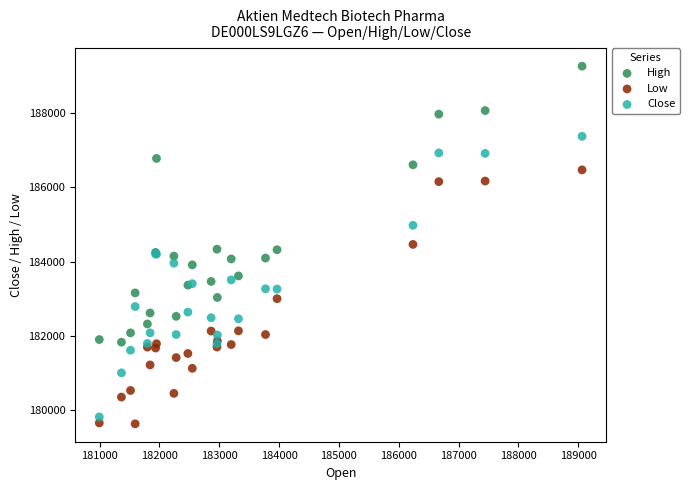

What are all the series names shown in the legend?

High, Low, Close